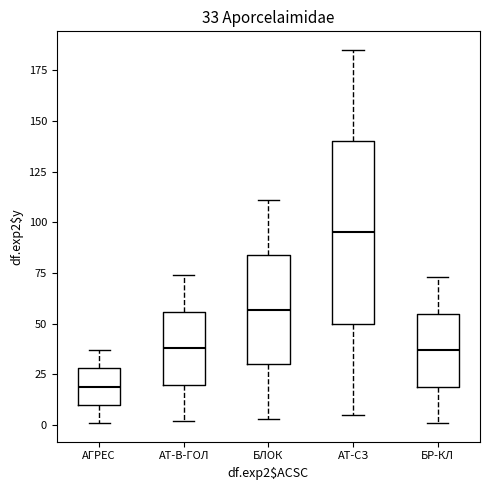

Which box has the lowest median line?

АГРЕС